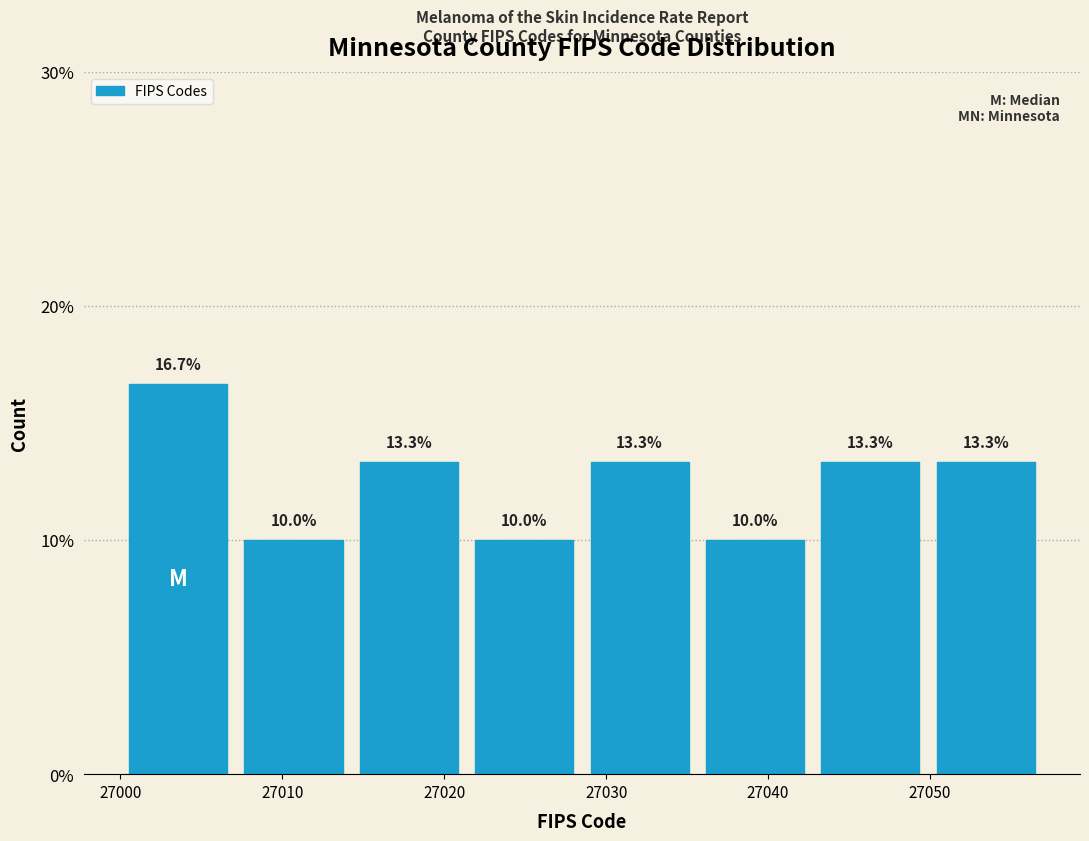

How tall is the bar that spans 27029 to 27036 on the x-axis? The bar edges are not printed on the chart, so give them approximately, as read against the axis.

13.3